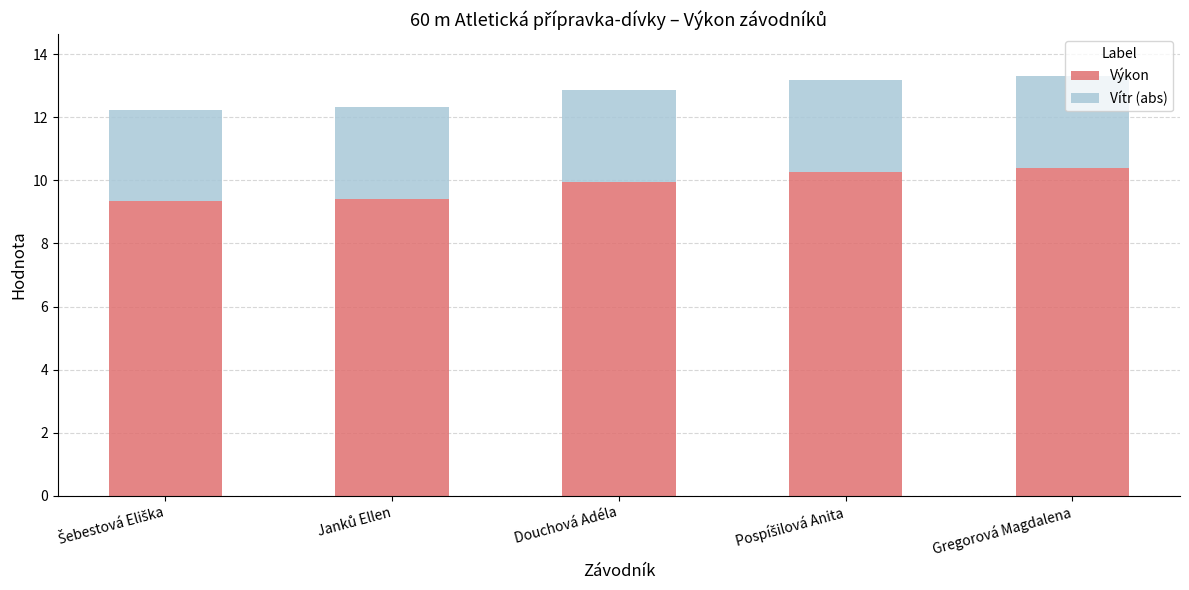

The Výkon series shows 9.9 at Douchová Adéla. True or false?

True